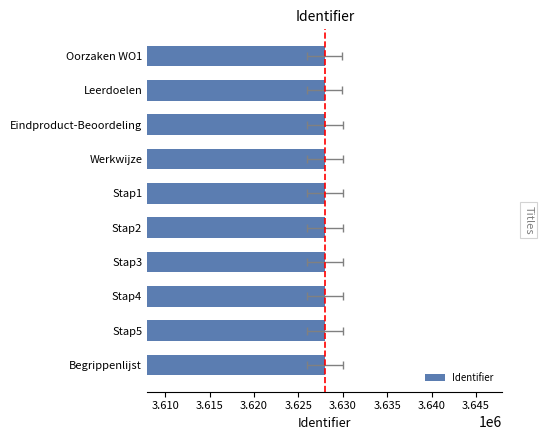

What is the sum of all values?

36279808